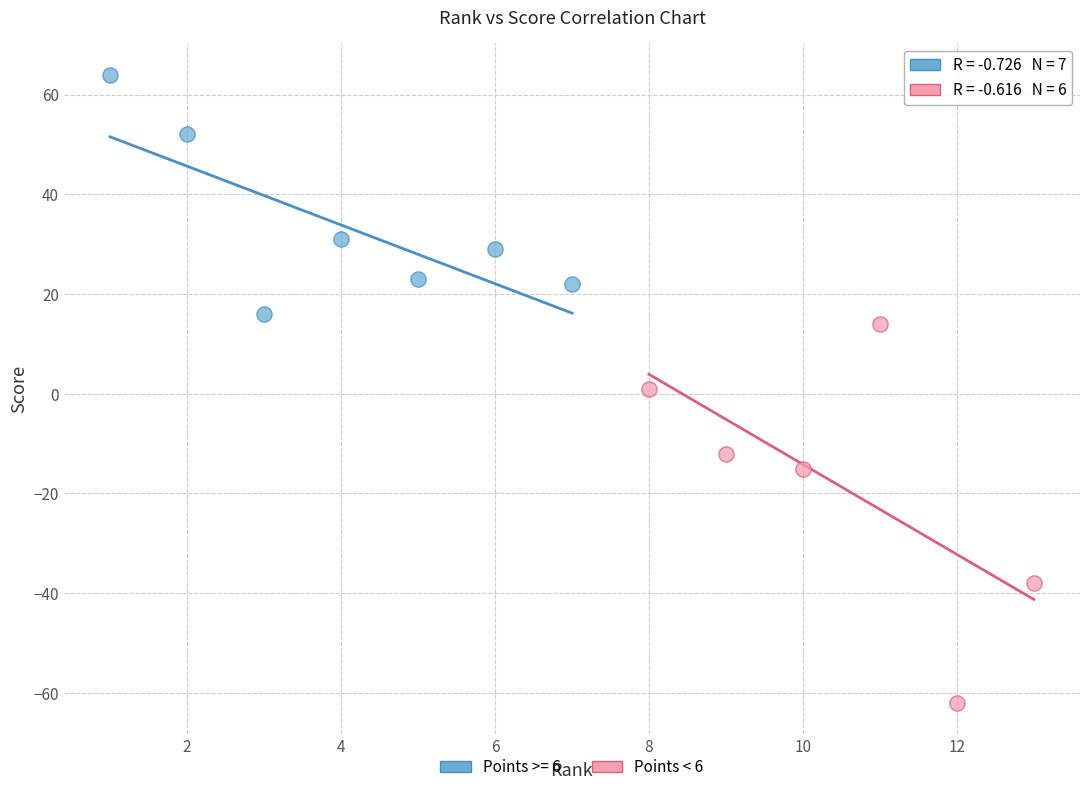

Which series reaches the maximum Y coordinate?

Points >= 6